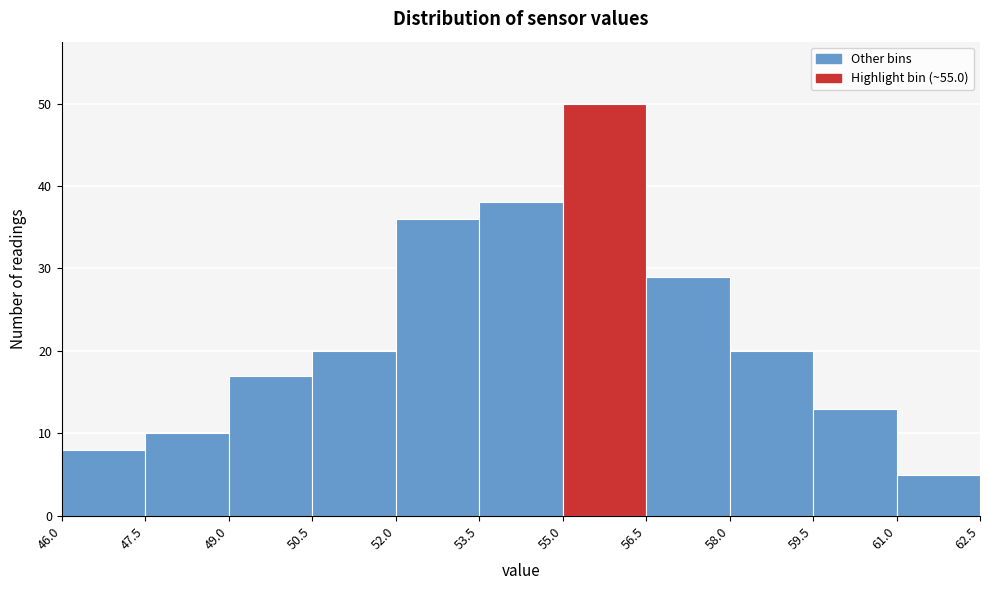

Reading left to right, list every bar in this chart as the range it spans on the x-axis followed by its height. The values are not printed on the chart, so give them approximately, as read against the axis.

46.0 to 47.5: 8
47.5 to 49.0: 10
49.0 to 50.5: 17
50.5 to 52.0: 20
52.0 to 53.5: 36
53.5 to 55.0: 38
55.0 to 56.5: 50
56.5 to 58.0: 29
58.0 to 59.5: 20
59.5 to 61.0: 13
61.0 to 62.5: 5